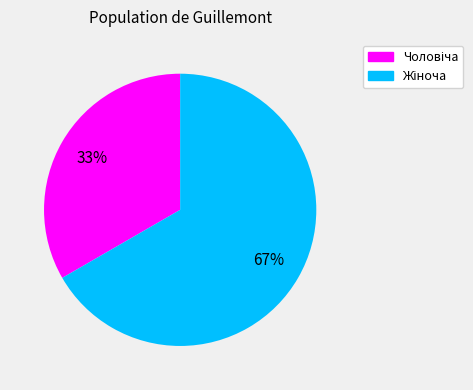

To the nearest percent, what is the average slice percentage?

50%